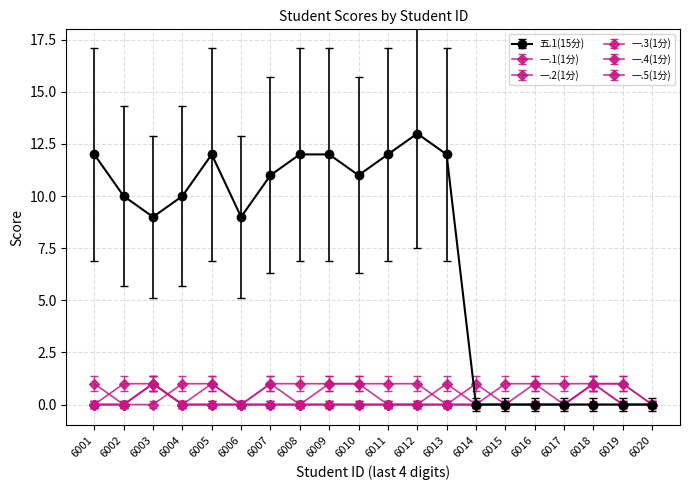

At how many categories does at least one series exceed 10?

9